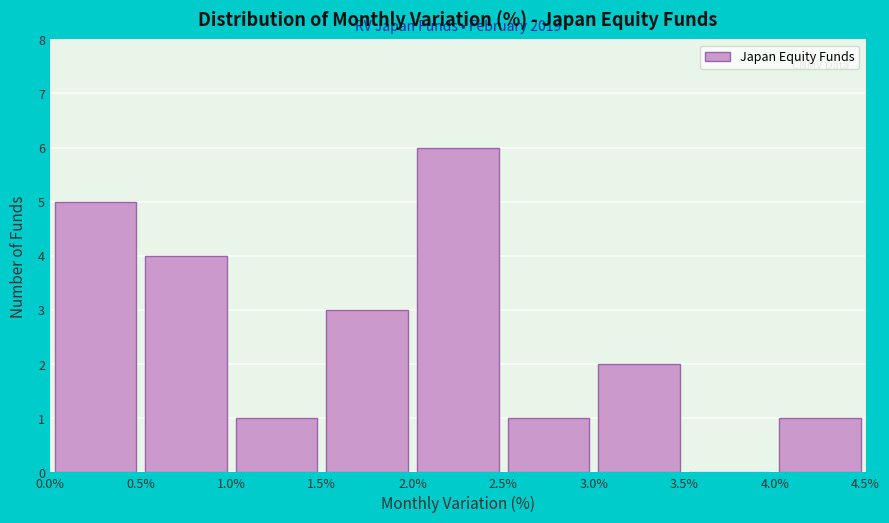

Over which range of the x-axis is the bar tallest?

2.0% to 2.5%